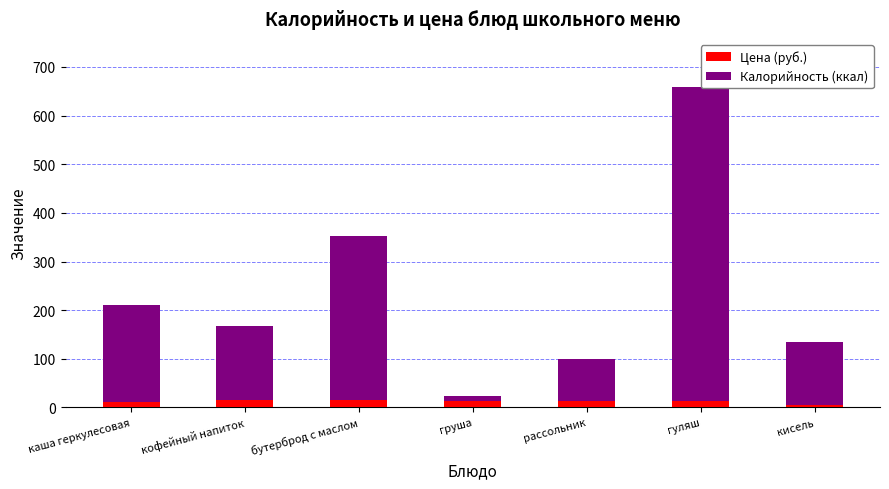

What is the total value across all series at груша?

24.4